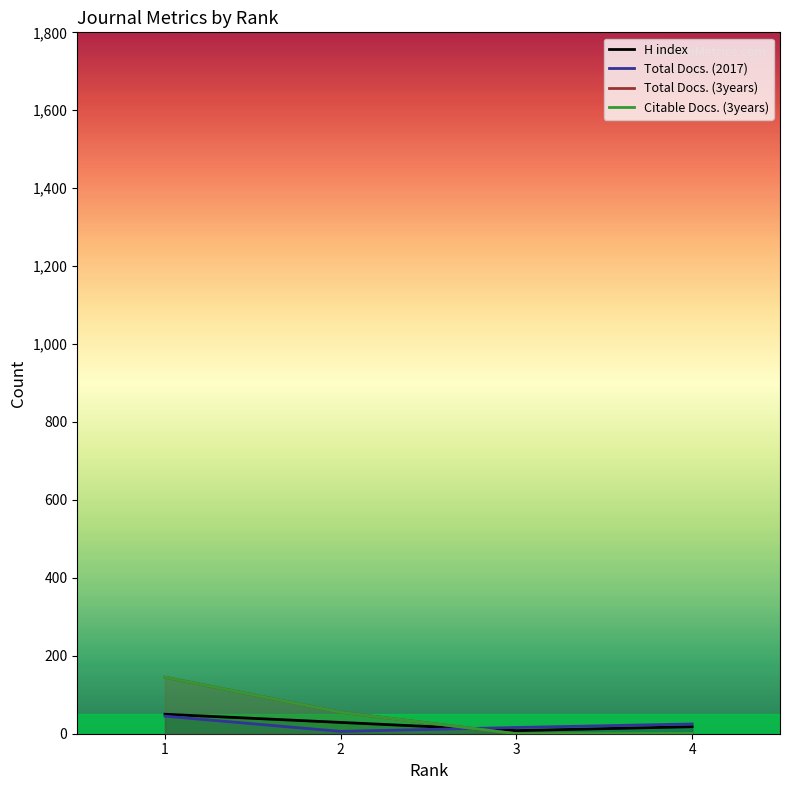

What is the total value across all series at 1?

385